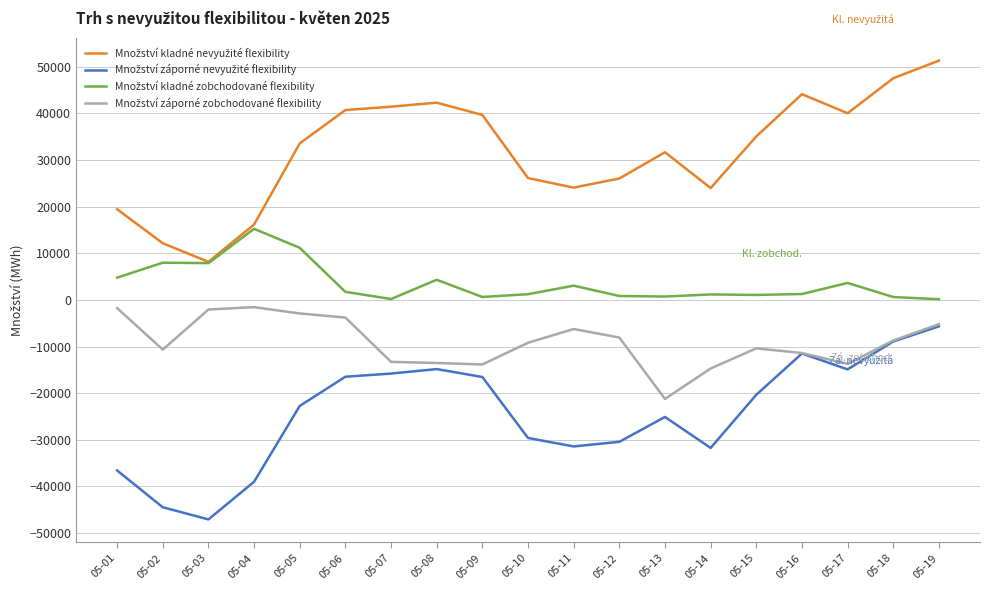

What is the difference between the highest and lowest values at 05-17?

54918.2